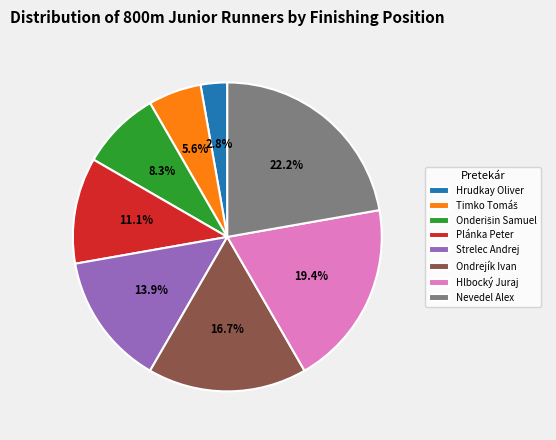

Does Hlbocký Juraj represent more than half of the total?

No